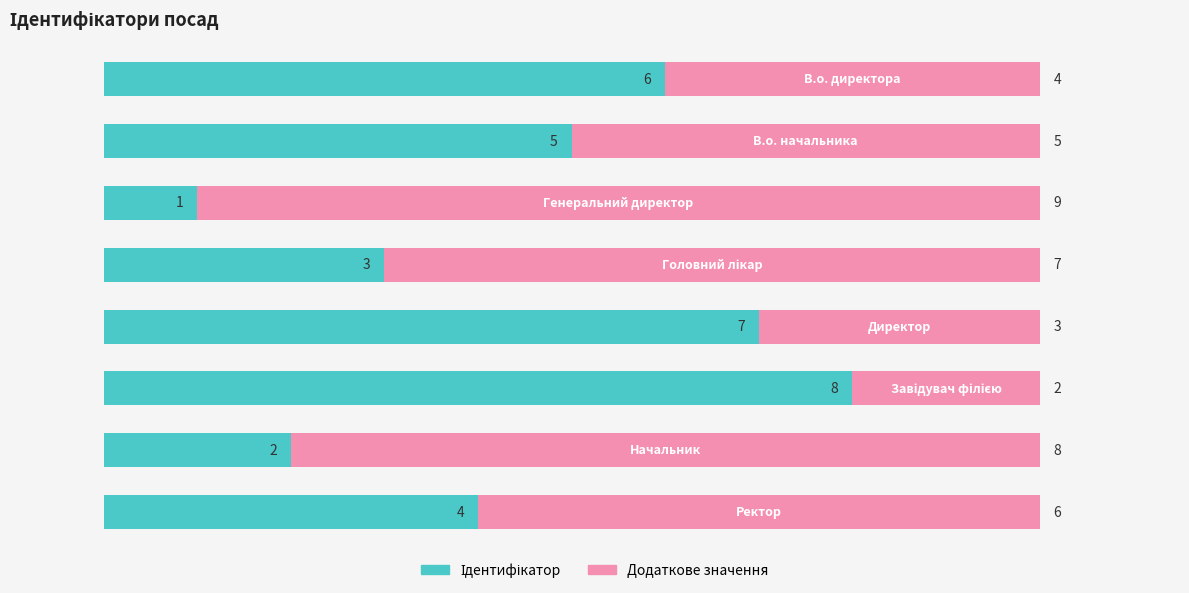

Which series has the largest range (max minus min)?

Ідентифікатор